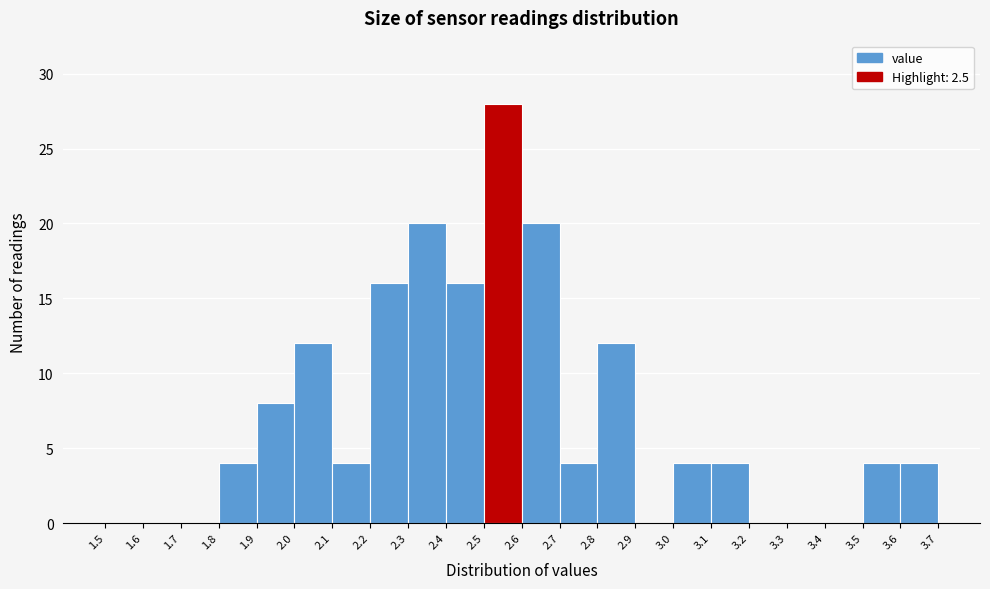

Reading left to right, transcribe this chart: for each bar, give the range it covers on the x-axis and its height. The values are not printed on the chart, so give them approximately, as read against the axis.

1.5 to 1.6: 0
1.6 to 1.7: 0
1.7 to 1.8: 0
1.8 to 1.9: 4
1.9 to 2.0: 8
2.0 to 2.1: 12
2.1 to 2.2: 4
2.2 to 2.3: 16
2.3 to 2.4: 20
2.4 to 2.5: 16
2.5 to 2.6: 28
2.6 to 2.7: 20
2.7 to 2.8: 4
2.8 to 2.9: 12
2.9 to 3.0: 0
3.0 to 3.1: 4
3.1 to 3.2: 4
3.2 to 3.3: 0
3.3 to 3.4: 0
3.4 to 3.5: 0
3.5 to 3.6: 4
3.6 to 3.7: 4